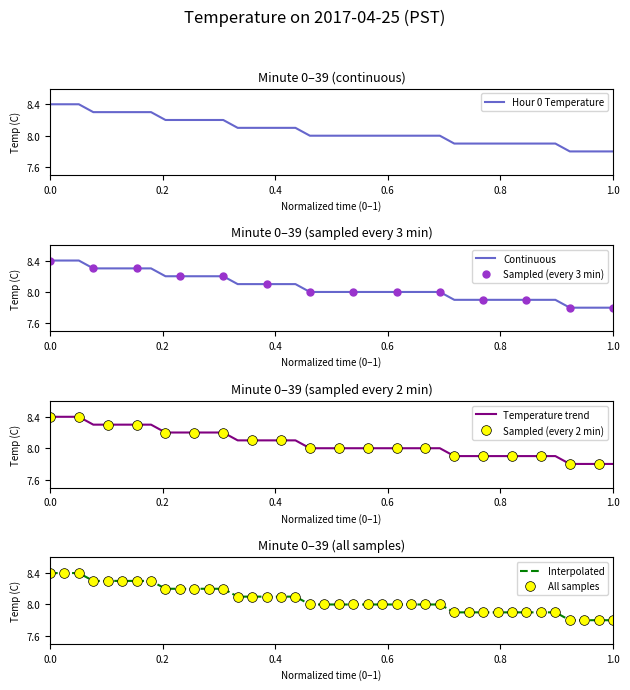

What is the difference between the maximum and minimum values?

0.6